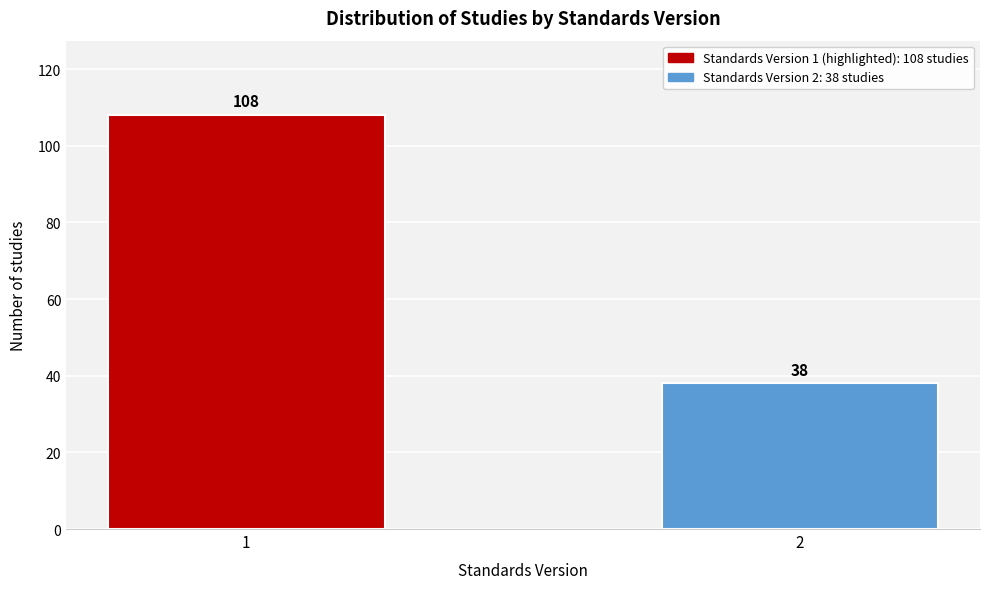

Reading left to right, transcribe all the data shown in this chart.

108	38